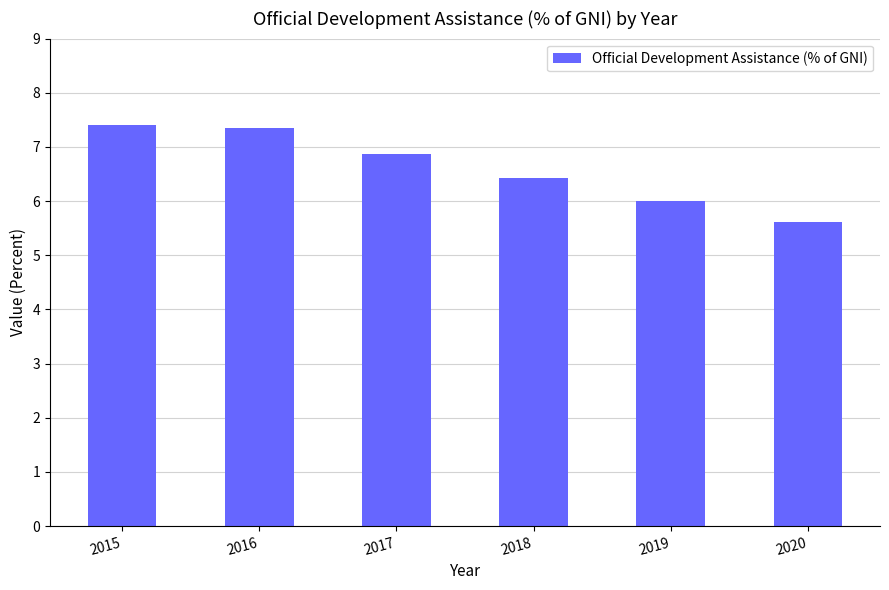

The value at 2020 is 9.8. True or false?

False